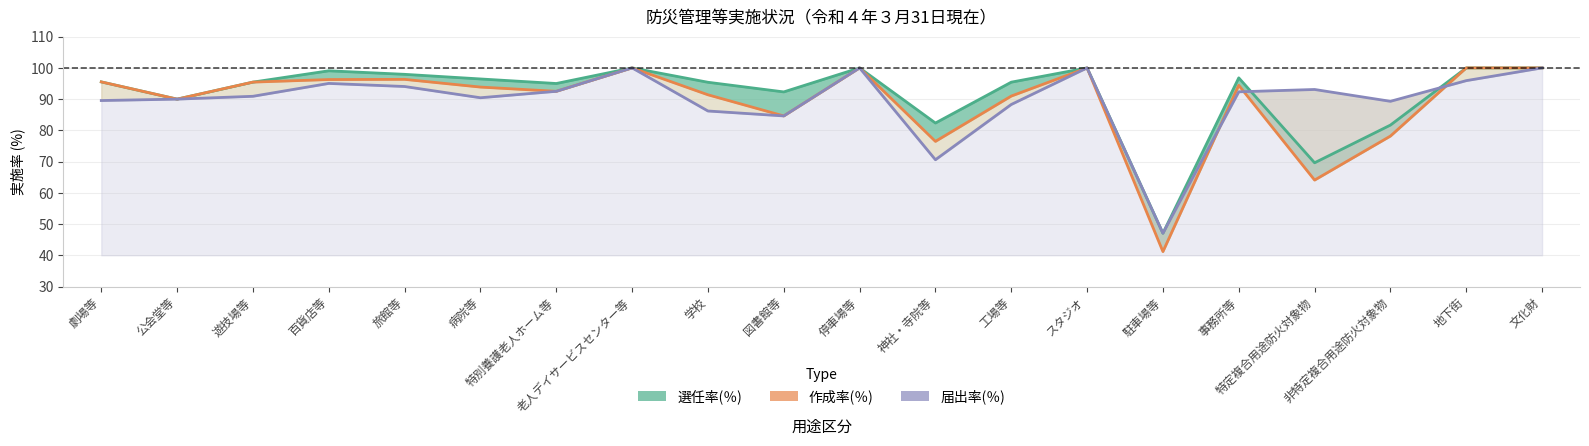

Does the chart display data point markers on the line(s)?

No